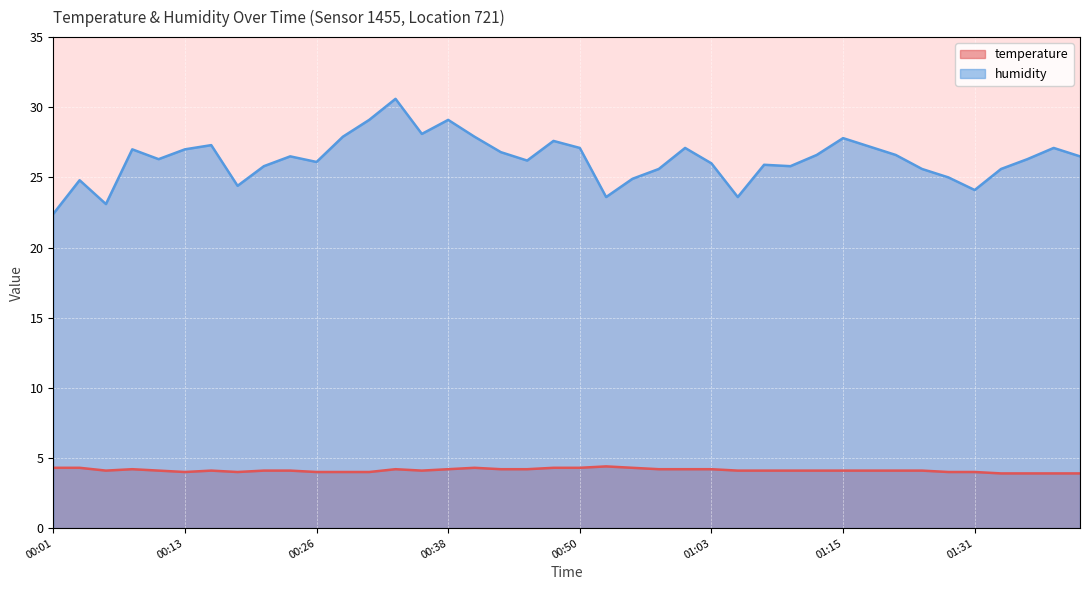

True or false: humidity and temperature intersect in this chart.

False